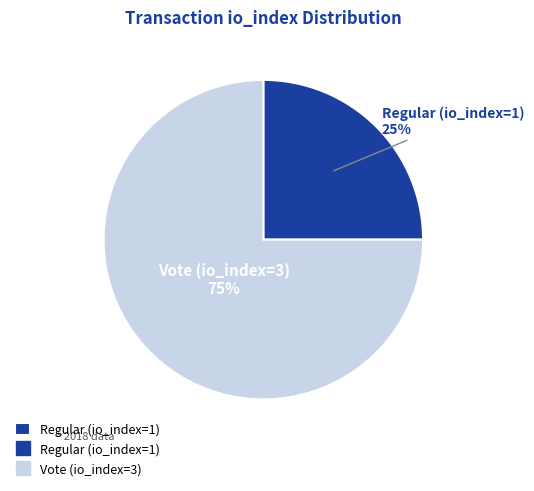

Is there any slice that represents more than half of the pie?

Yes